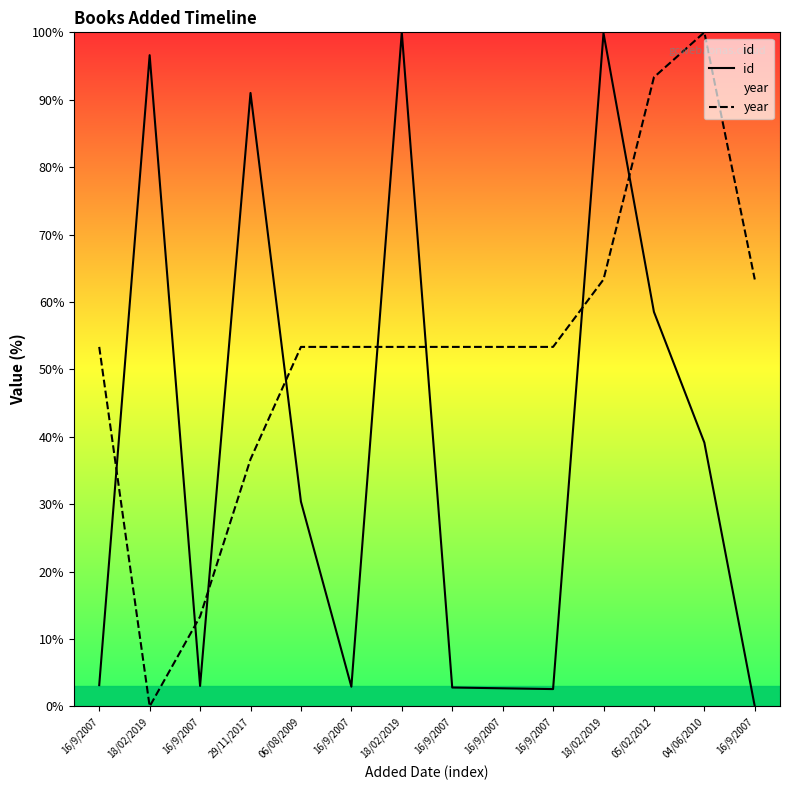

How many lines are shown in the chart?

2